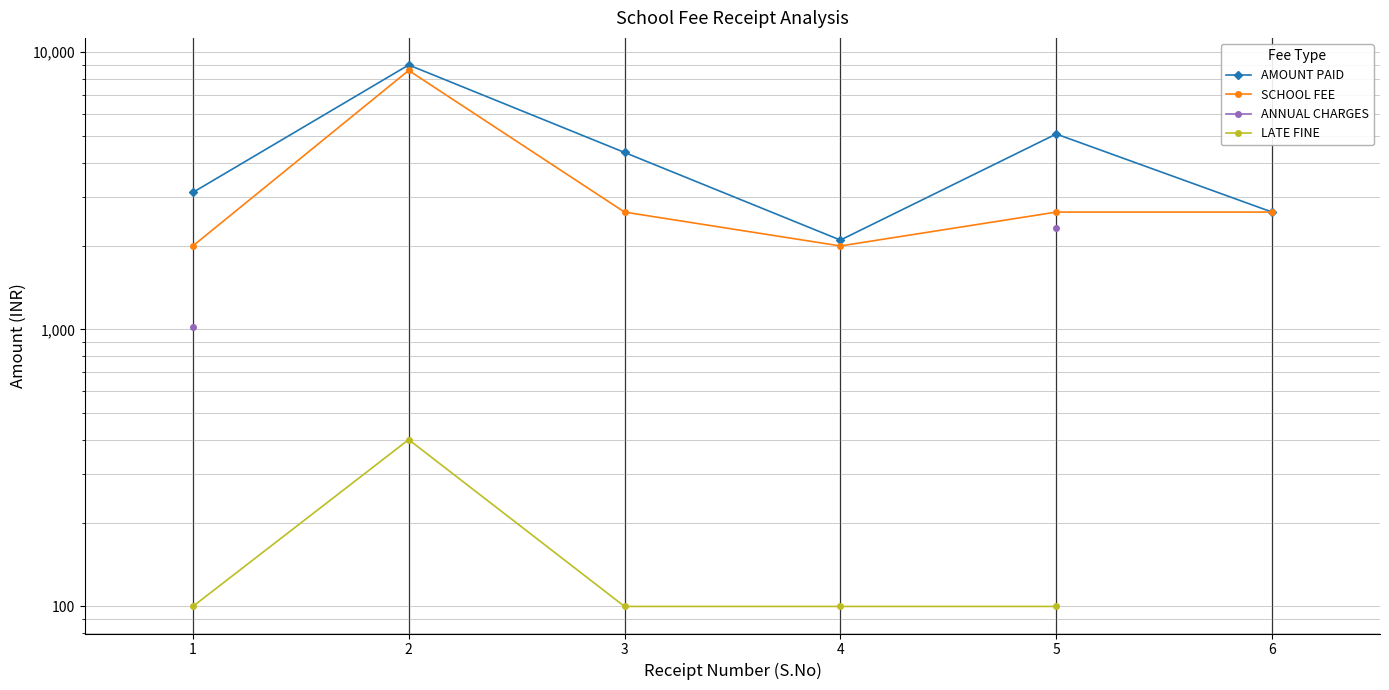

List the series in order of their peak value, highest first.

AMOUNT PAID, SCHOOL FEE, ANNUAL CHARGES, LATE FINE